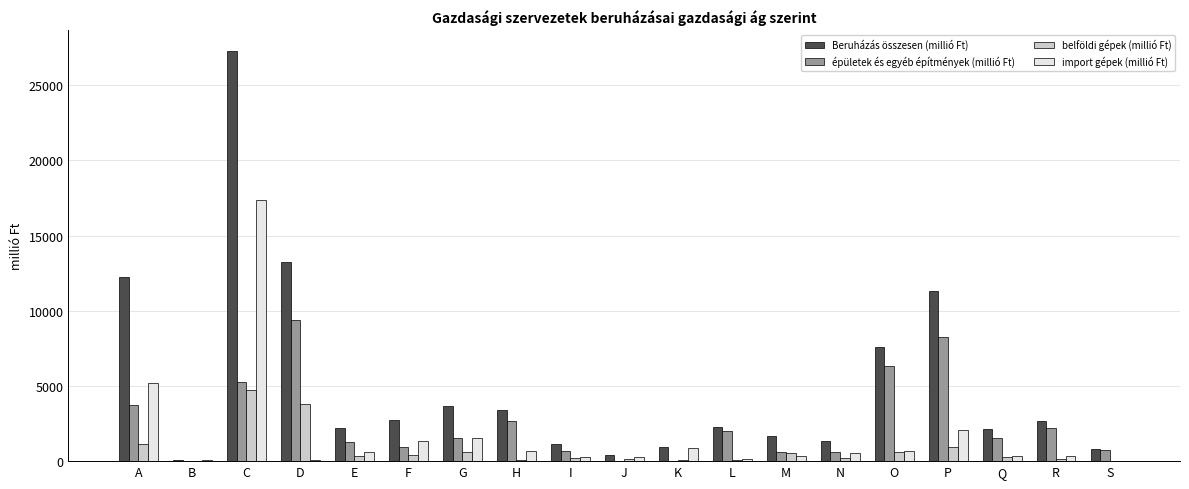

Which series changed the most between A and E?

Beruházás összesen (millió Ft)